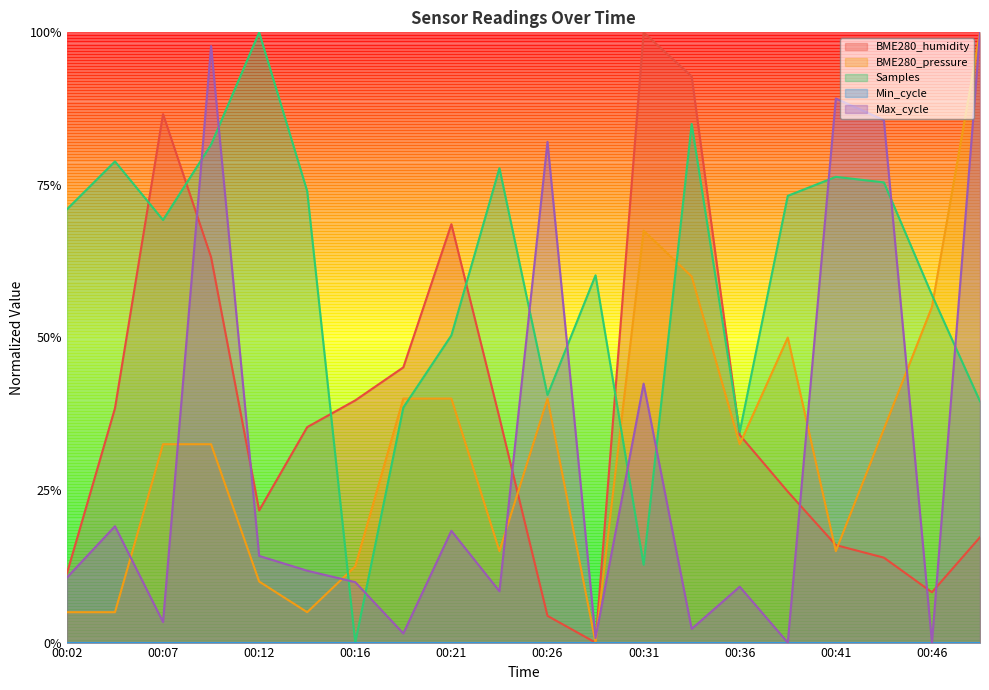

At which category is the sum across all series the highest?

00:09